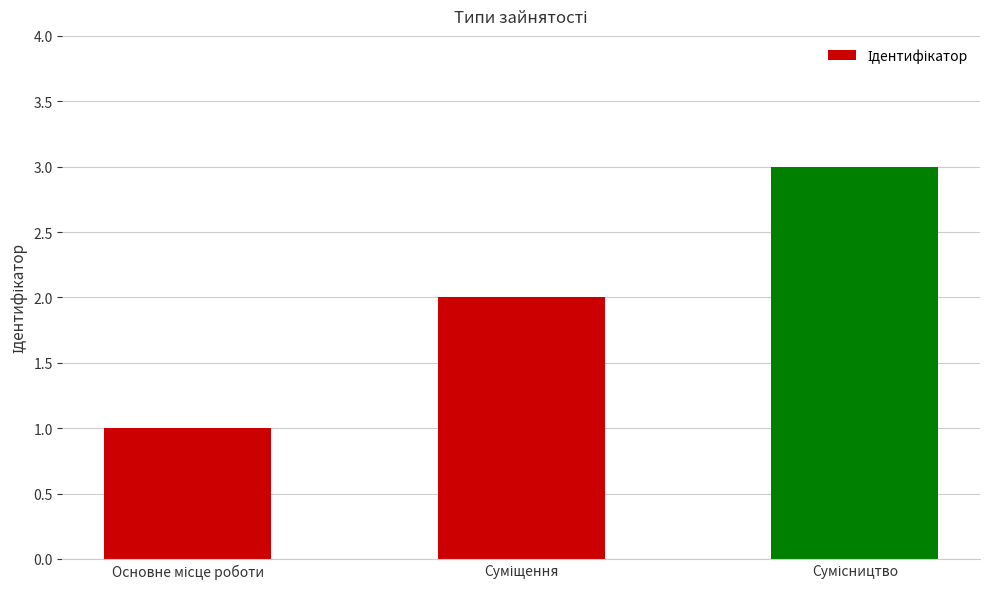

Does the chart contain any negative values?

No